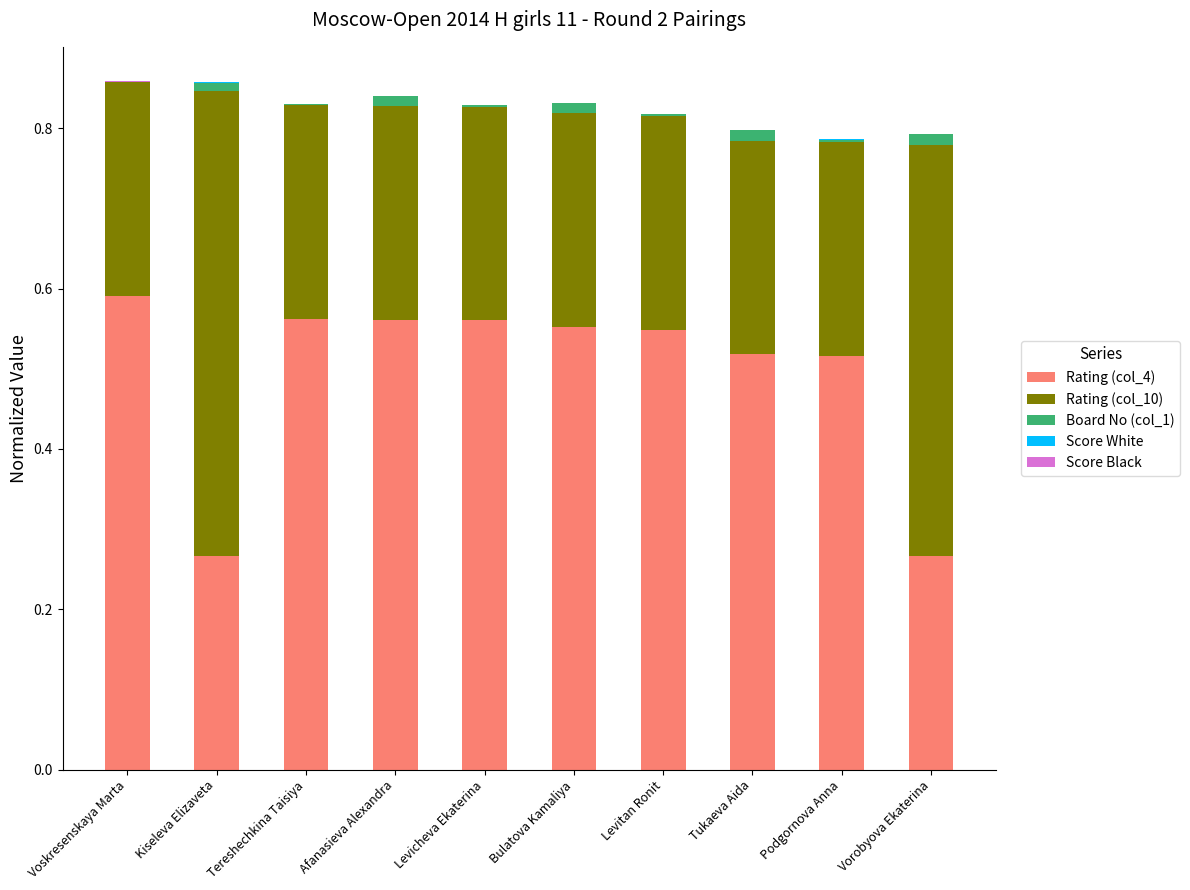

At which label does Rating (col_4) reach its peak?

Voskresenskaya Marta